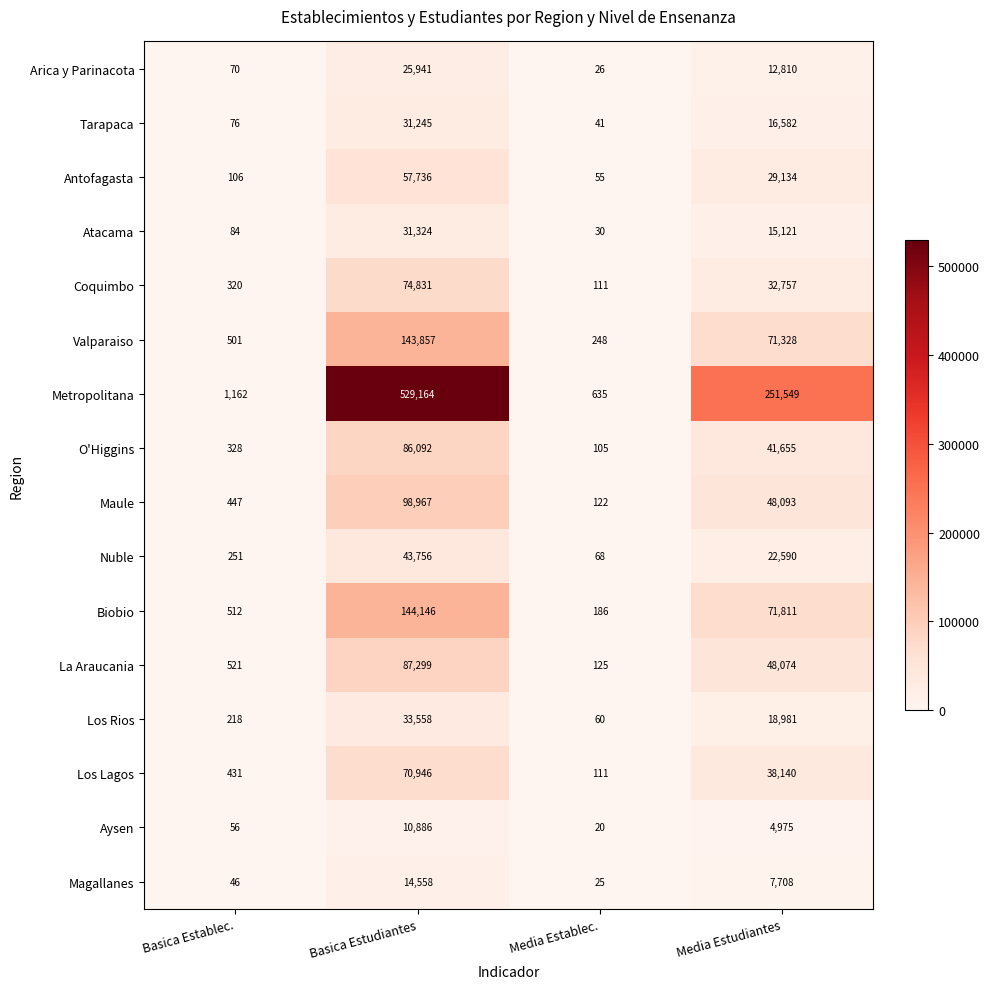

Which series has the largest range (max minus min)?

Metropolitana